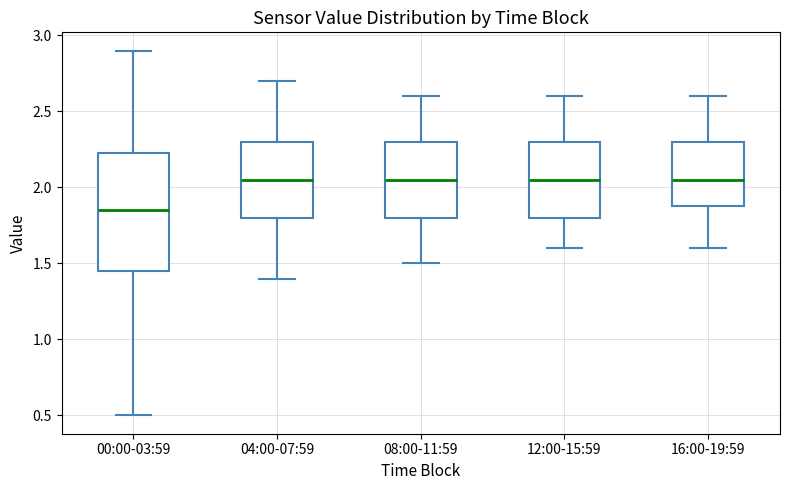

Reading left to right, transcribe this box plot: for each box, give where its median line is, the range the box spans, and where its two whiskers end, as read against the y-axis. The values are not printed on the chart, so give them approximately, as read against the axis.

00:00-03:59: median 1.85, box 1.45 to 2.25, whiskers 0.50 to 2.90
04:00-07:59: median 2.05, box 1.80 to 2.30, whiskers 1.40 to 2.70
08:00-11:59: median 2.05, box 1.80 to 2.30, whiskers 1.50 to 2.60
12:00-15:59: median 2.05, box 1.80 to 2.30, whiskers 1.60 to 2.60
16:00-19:59: median 2.05, box 1.90 to 2.30, whiskers 1.60 to 2.60